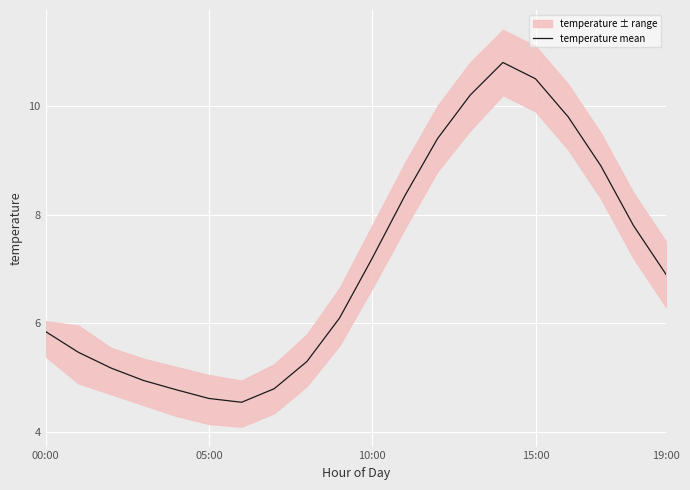

What is the sum of all values?

141.4